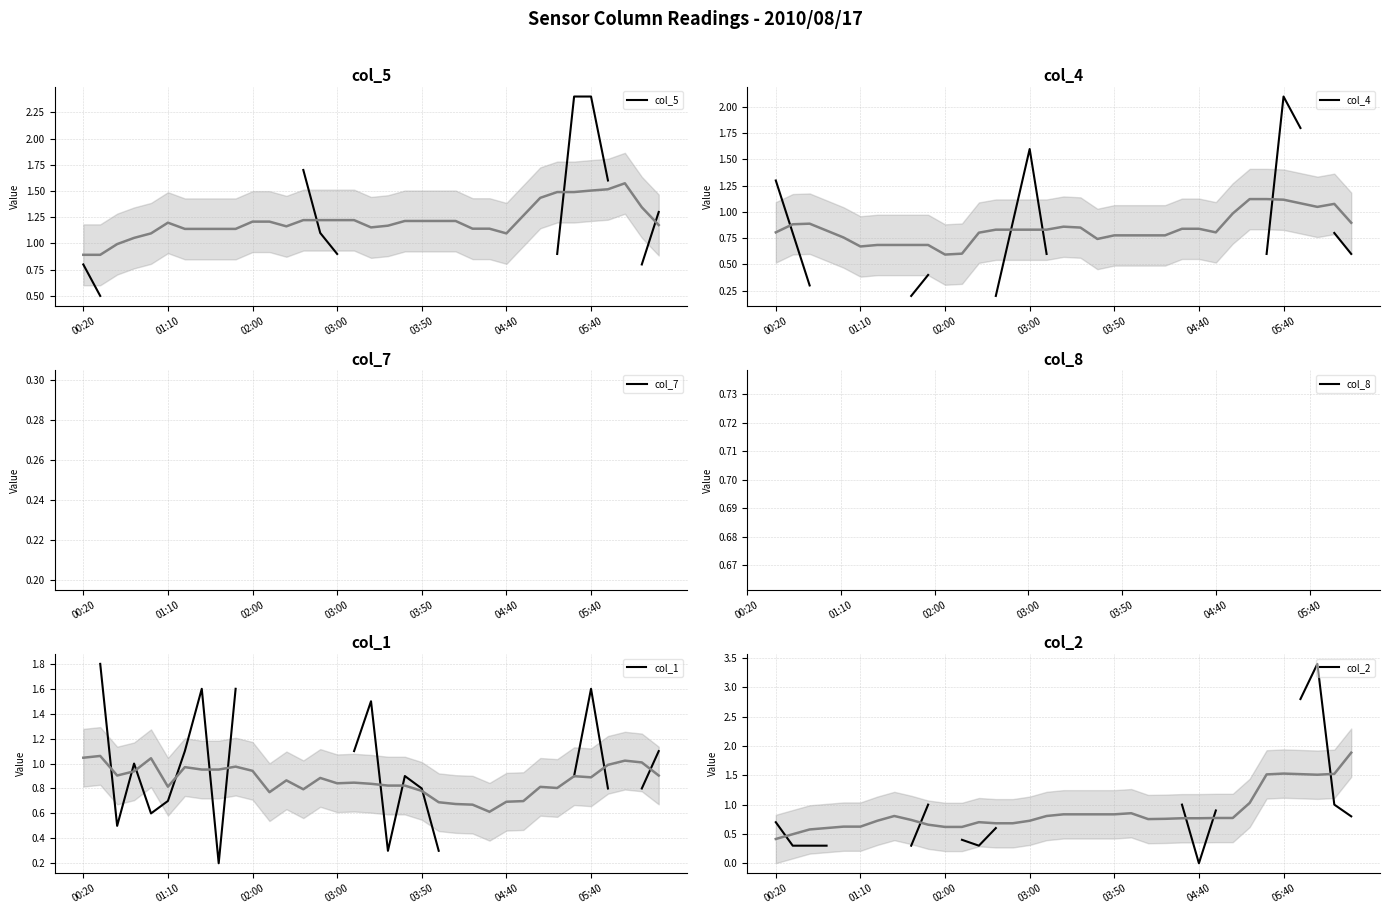

True or false: col_4 has more than 1 interior local peaks.

True